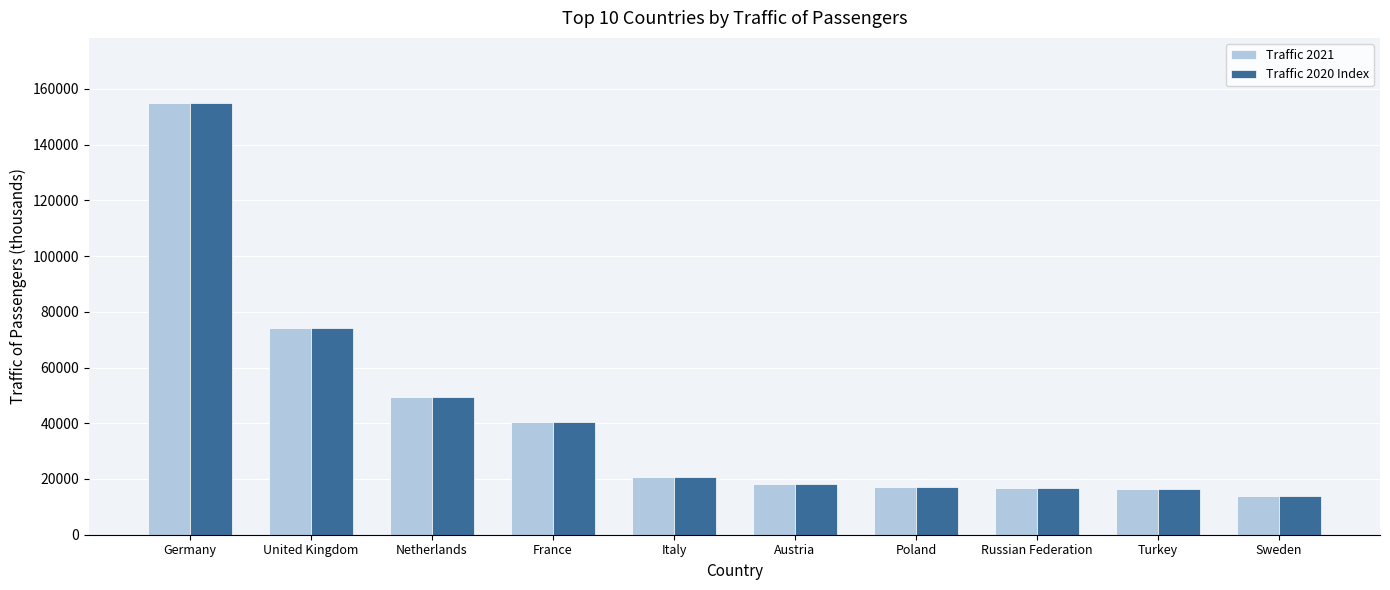

What is the approximate value of Traffic 2020 Index at Russian Federation?

16640